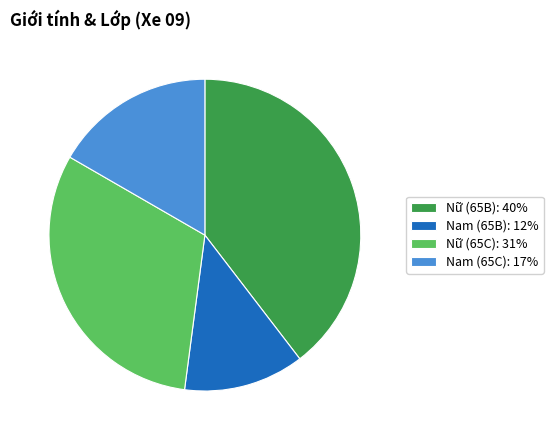

Does any single category account for the majority?

No